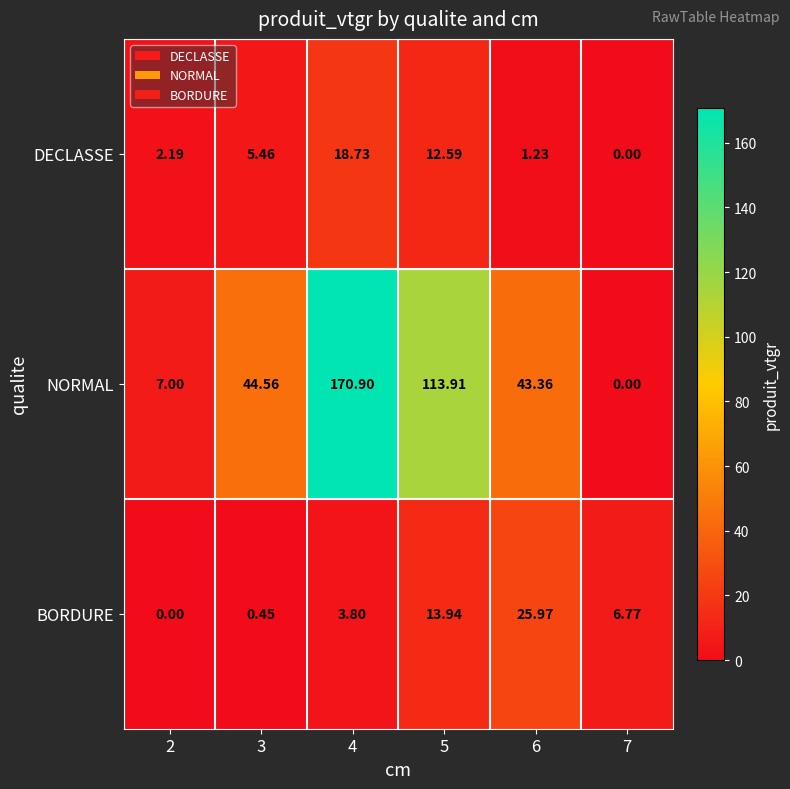

At how many categories does at least one series exceed 147?

1